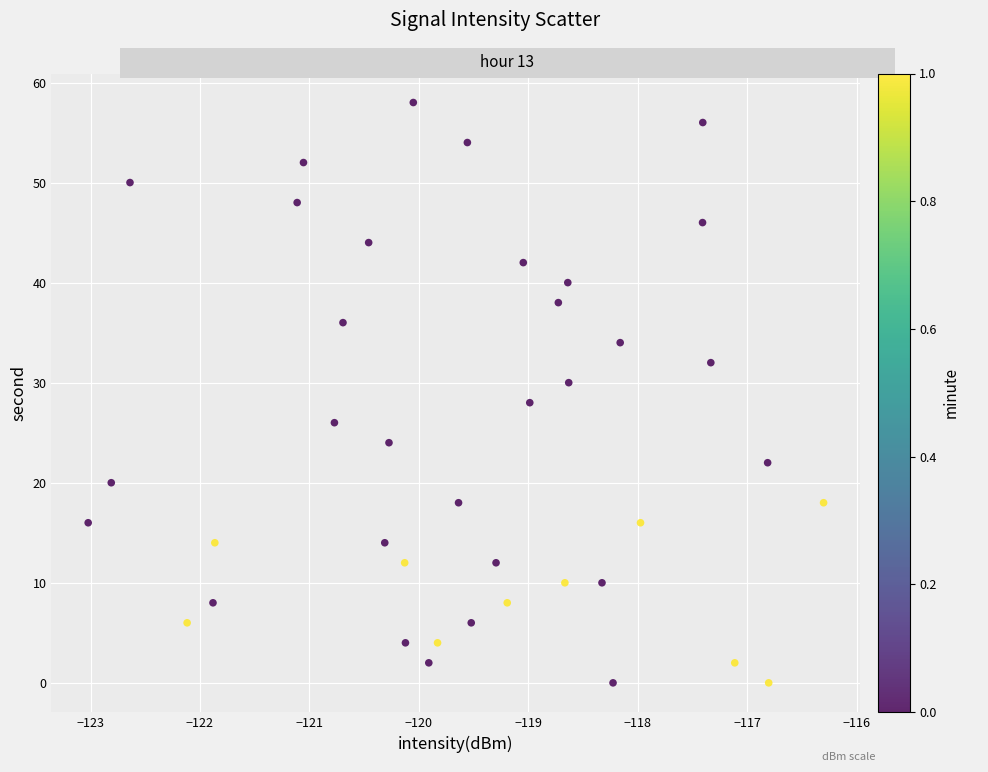

How many points are shown in the scatter plot?

40